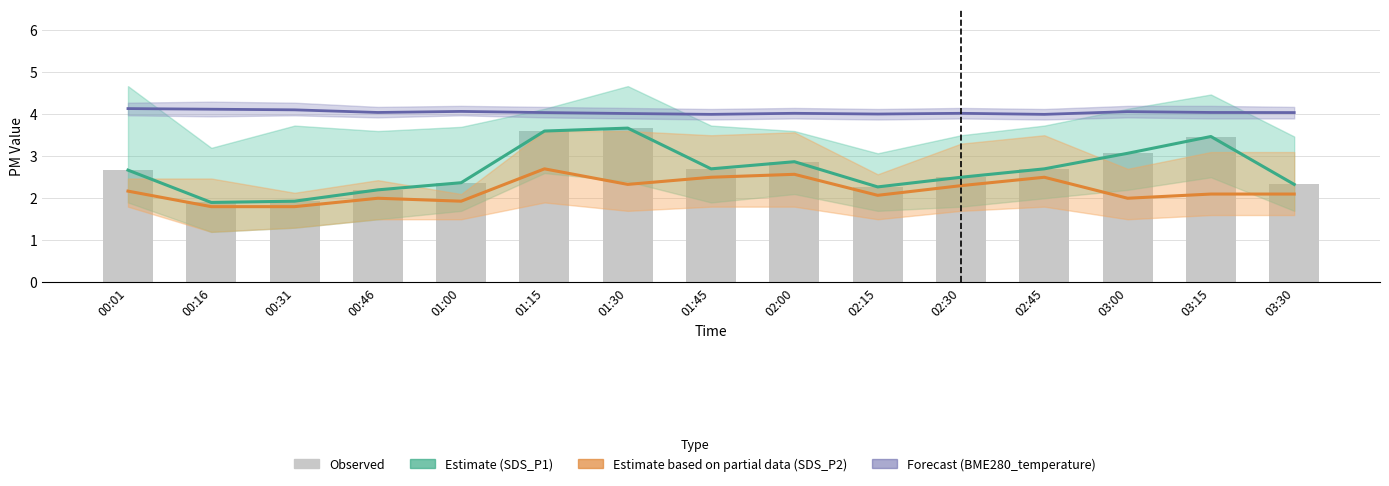

What is the sum of the Forecast (BME280_temperature) values at 00:31 and 01:45?

8.1